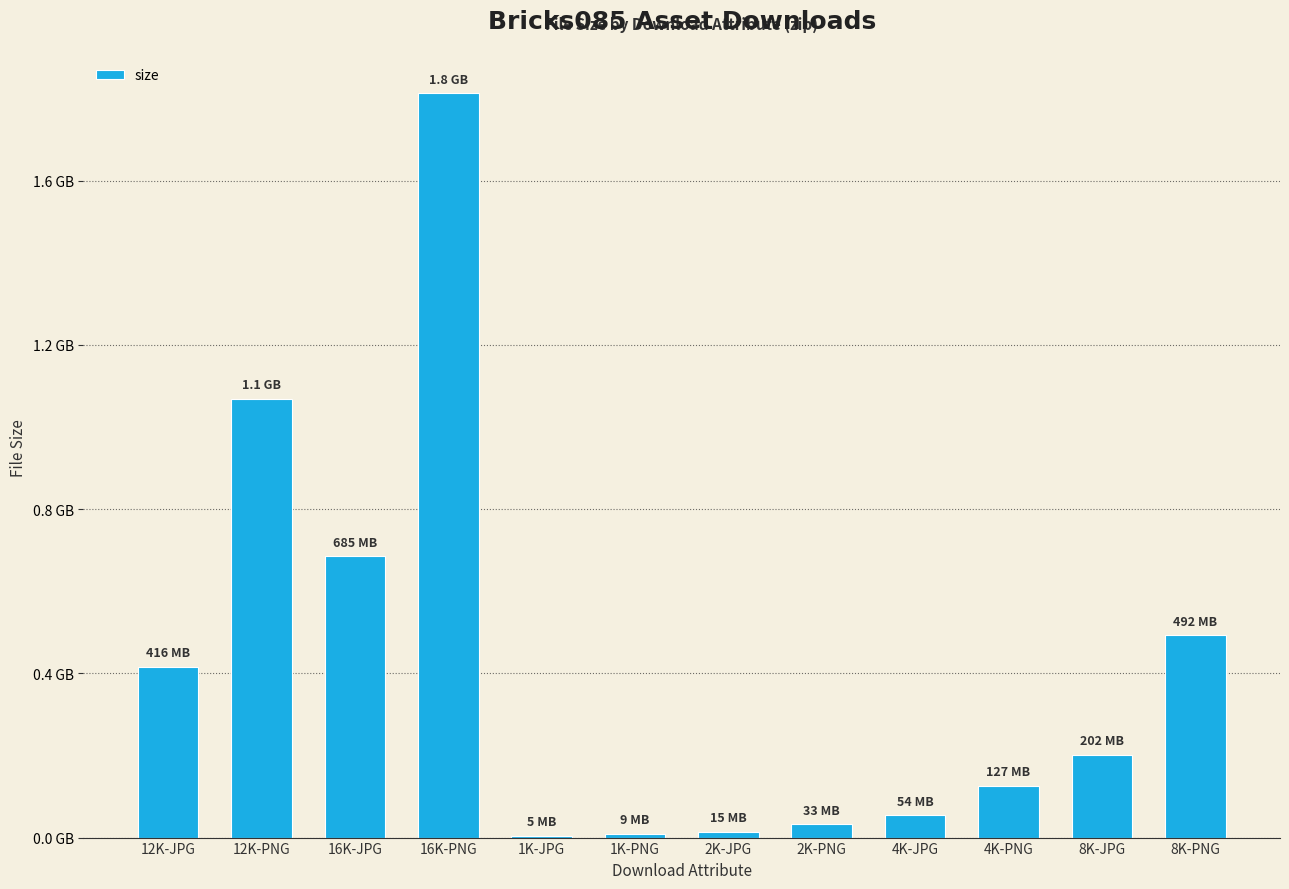

What is the change in value from 2K-PNG to 4K-JPG?

+21703136